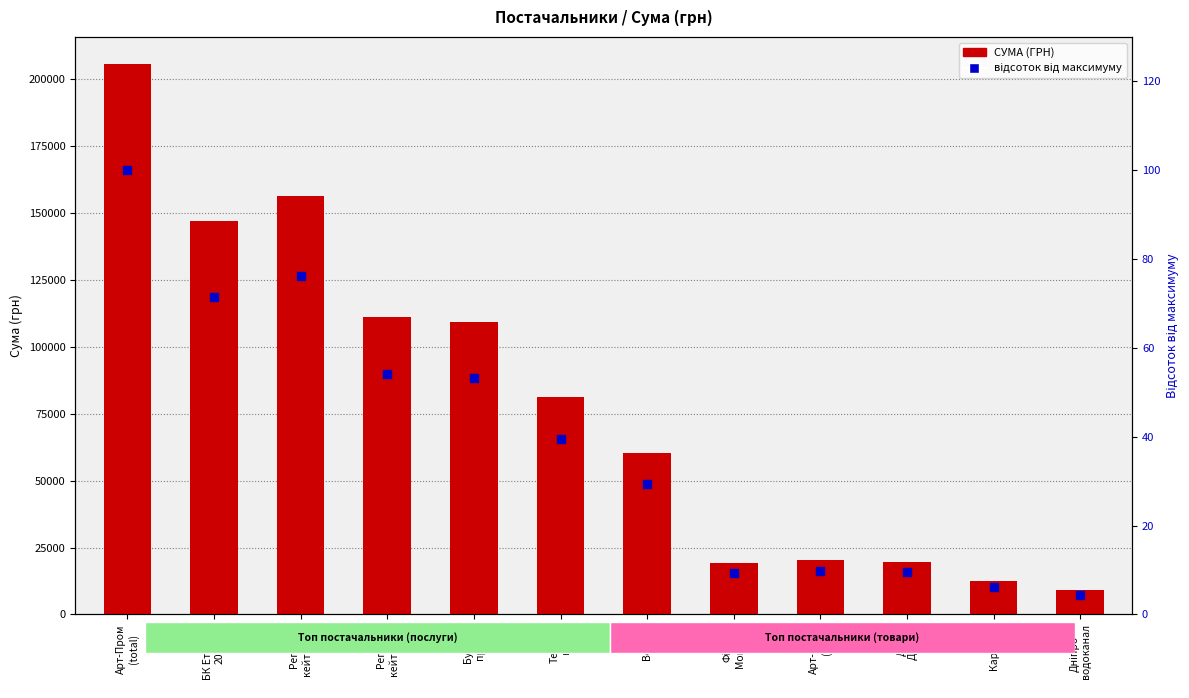

What is the minimum value shown in the chart?

4.4